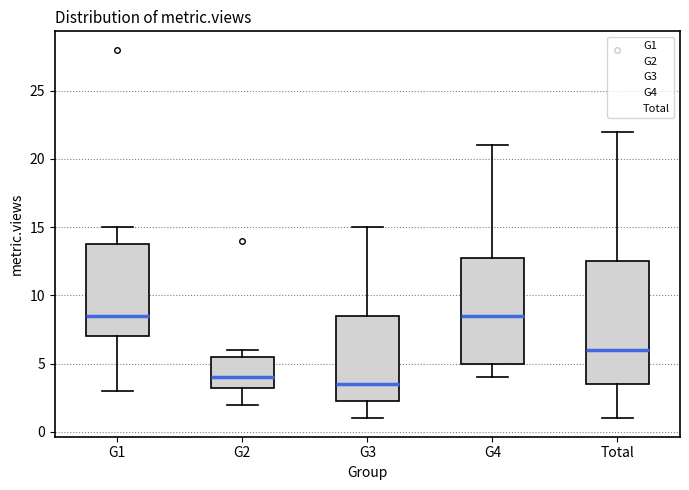

Which box is the tallest, from its lower edge to its upper edge?

Total